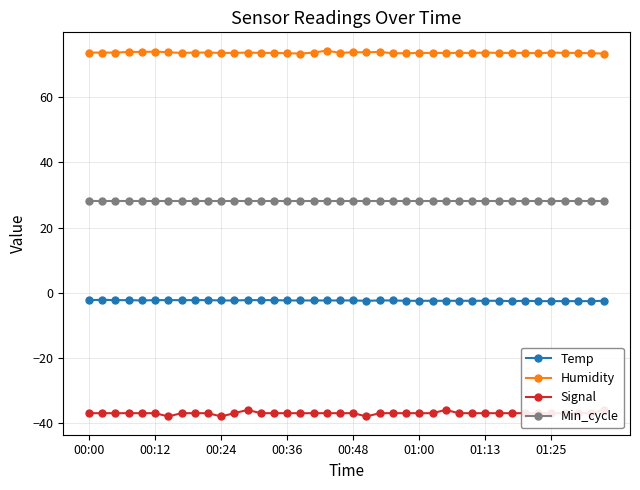

Rank the series at 12 from lowest to highest value.

Signal, Temp, Min_cycle, Humidity